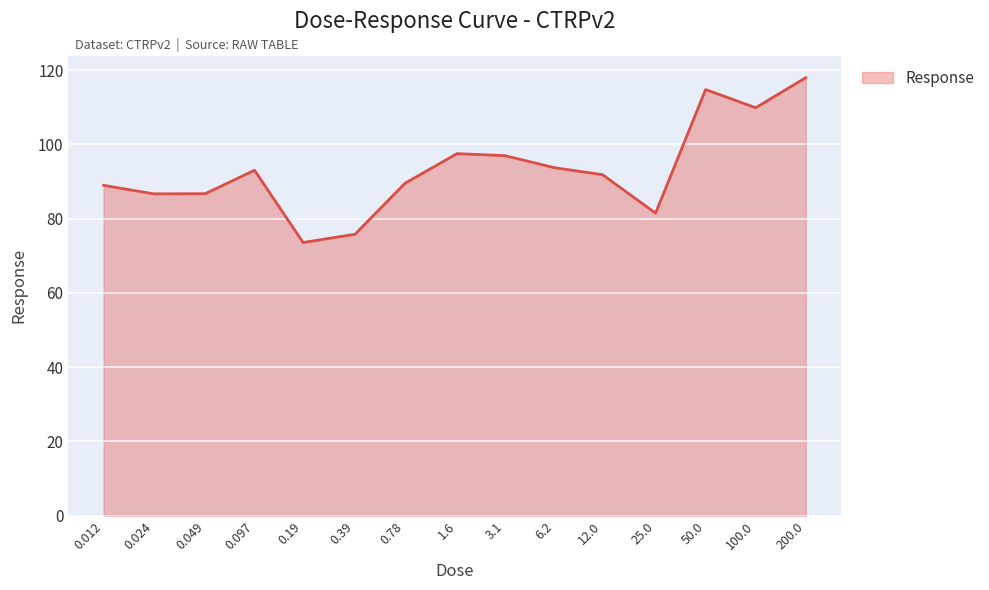

Reading left to right, list all the values displayed in this chart.

89.0	86.7	86.7	93.1	73.6	75.8	89.6	97.5	97.0	93.7	91.9	81.5	114.8	109.9	118.0